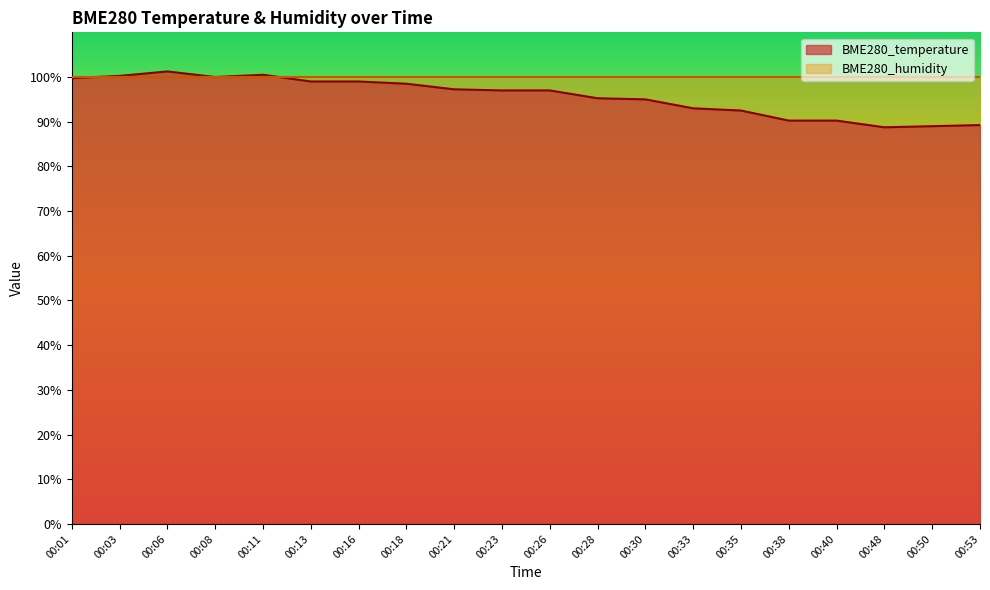

Count the number of values greater than 97.

9